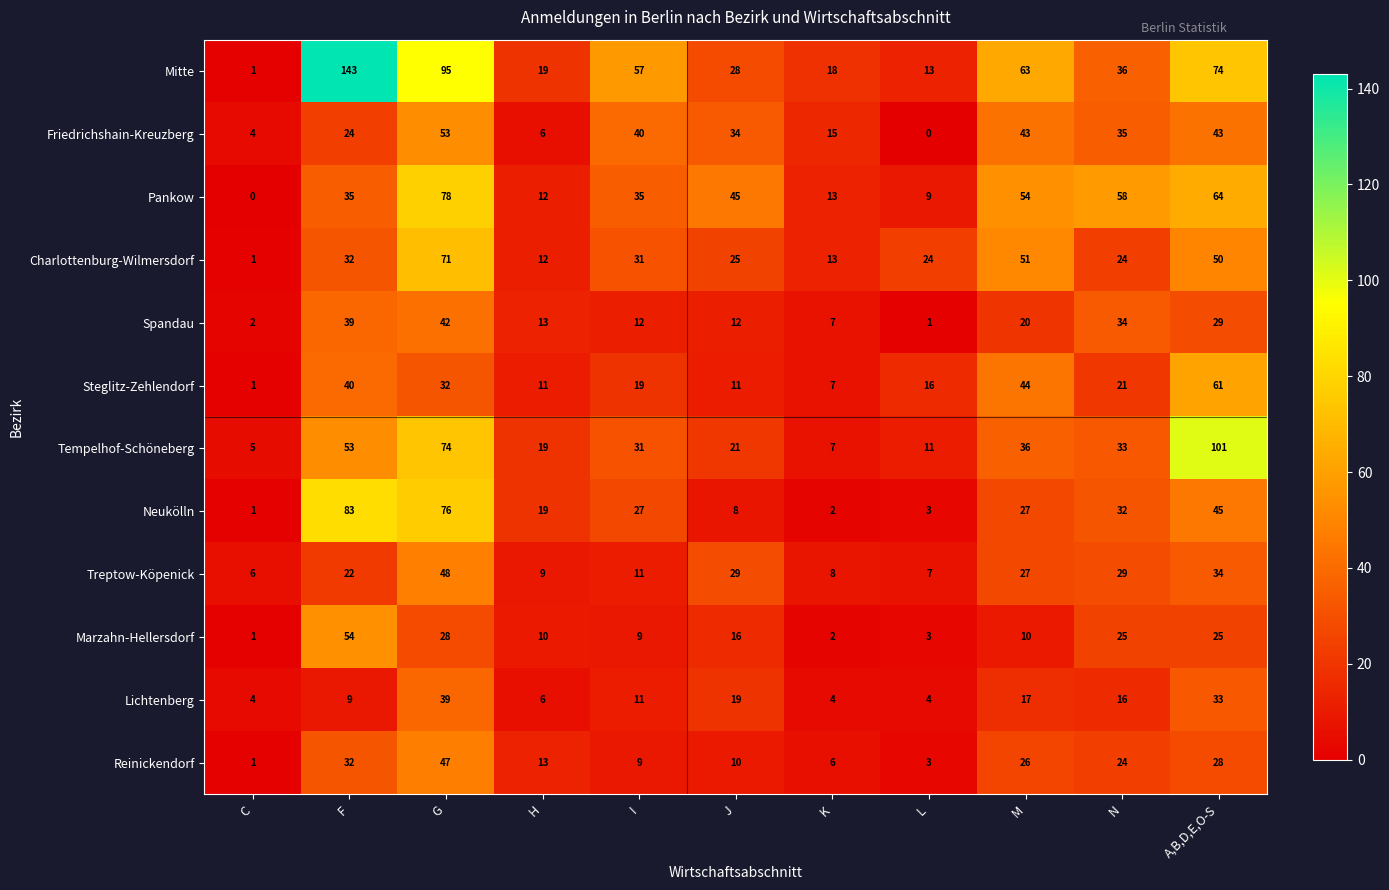

The value of Friedrichshain-Kreuzberg at H is 10. True or false?

False